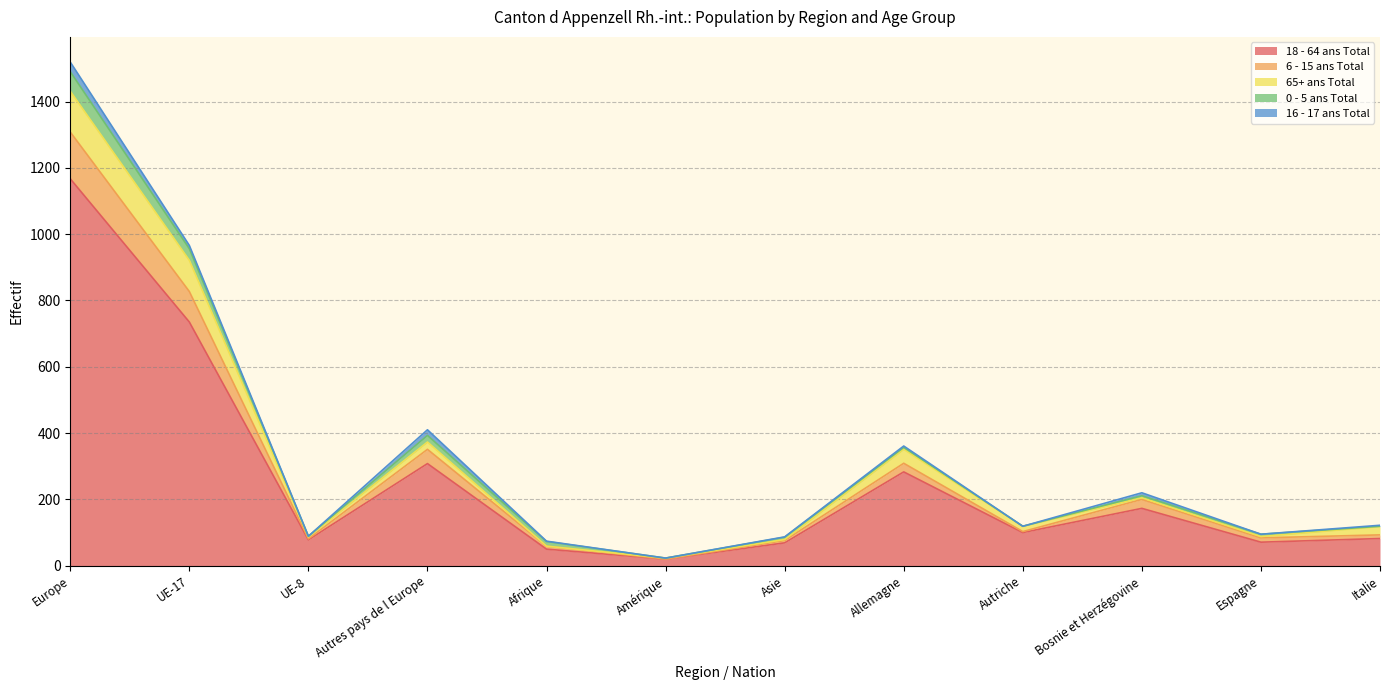

Where do 16 - 17 ans Total and 65+ ans Total first cross each other?

Autres pays de l Europe and Afrique